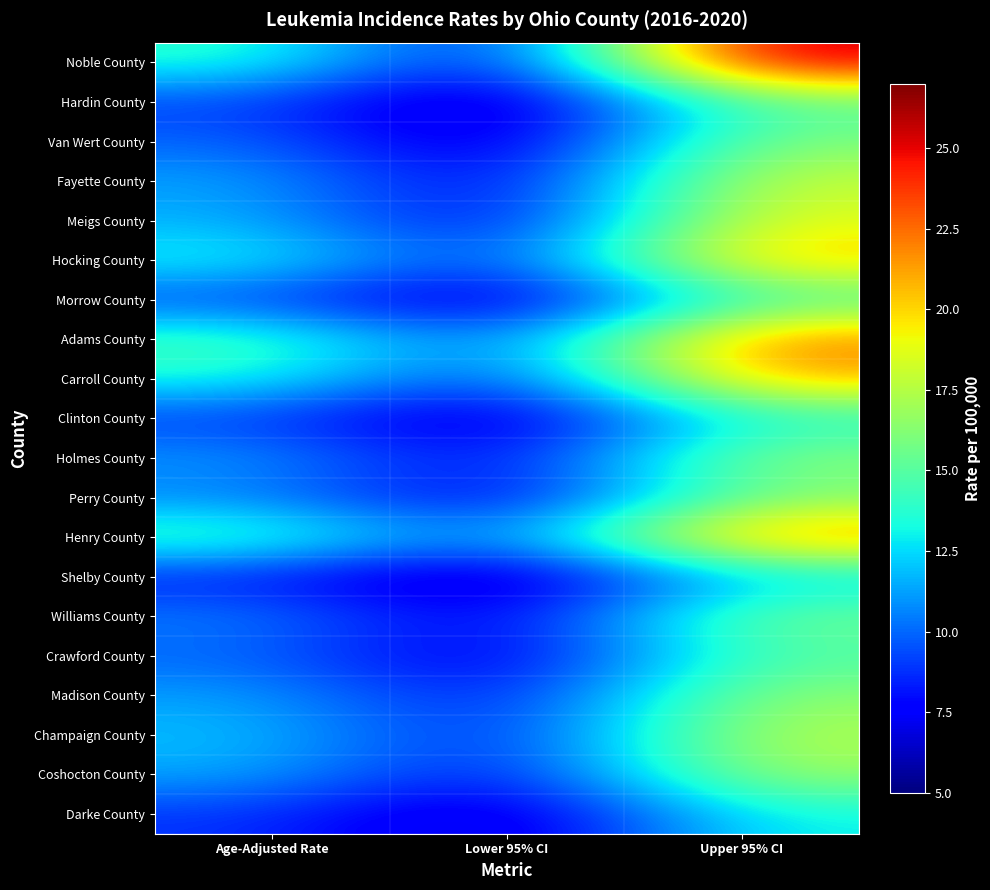

Reading left to right, extract all data points from this chart.

Noble County: Age-Adjusted Rate=14.0	Lower 95% CI=6.7	Upper 95% CI=26.1
Hardin County: Age-Adjusted Rate=9.2	Lower 95% CI=5.2	Upper 95% CI=15.1
Van Wert County: Age-Adjusted Rate=10.0	Lower 95% CI=5.8	Upper 95% CI=16.2
Fayette County: Age-Adjusted Rate=11.4	Lower 95% CI=6.7	Upper 95% CI=18.2
Meigs County: Age-Adjusted Rate=11.6	Lower 95% CI=6.8	Upper 95% CI=18.9
Hocking County: Age-Adjusted Rate=13.5	Lower 95% CI=8.3	Upper 95% CI=20.9
Morrow County: Age-Adjusted Rate=9.2	Lower 95% CI=5.7	Upper 95% CI=14.4
Adams County: Age-Adjusted Rate=14.7	Lower 95% CI=9.2	Upper 95% CI=22.4
Carroll County: Age-Adjusted Rate=13.6	Lower 95% CI=8.3	Upper 95% CI=21.3
Clinton County: Age-Adjusted Rate=9.0	Lower 95% CI=5.8	Upper 95% CI=13.6
Holmes County: Age-Adjusted Rate=11.2	Lower 95% CI=7.2	Upper 95% CI=16.6
Perry County: Age-Adjusted Rate=10.6	Lower 95% CI=6.7	Upper 95% CI=16.0
Henry County: Age-Adjusted Rate=14.9	Lower 95% CI=9.5	Upper 95% CI=22.4
Shelby County: Age-Adjusted Rate=8.2	Lower 95% CI=5.3	Upper 95% CI=12.3
Williams County: Age-Adjusted Rate=10.6	Lower 95% CI=6.8	Upper 95% CI=15.9
Crawford County: Age-Adjusted Rate=10.0	Lower 95% CI=6.4	Upper 95% CI=14.9
Madison County: Age-Adjusted Rate=11.3	Lower 95% CI=7.5	Upper 95% CI=16.6
Champaign County: Age-Adjusted Rate=12.0	Lower 95% CI=7.8	Upper 95% CI=17.6
Coshocton County: Age-Adjusted Rate=11.5	Lower 95% CI=7.5	Upper 95% CI=17.0
Darke County: Age-Adjusted Rate=8.9	Lower 95% CI=5.8	Upper 95% CI=13.2